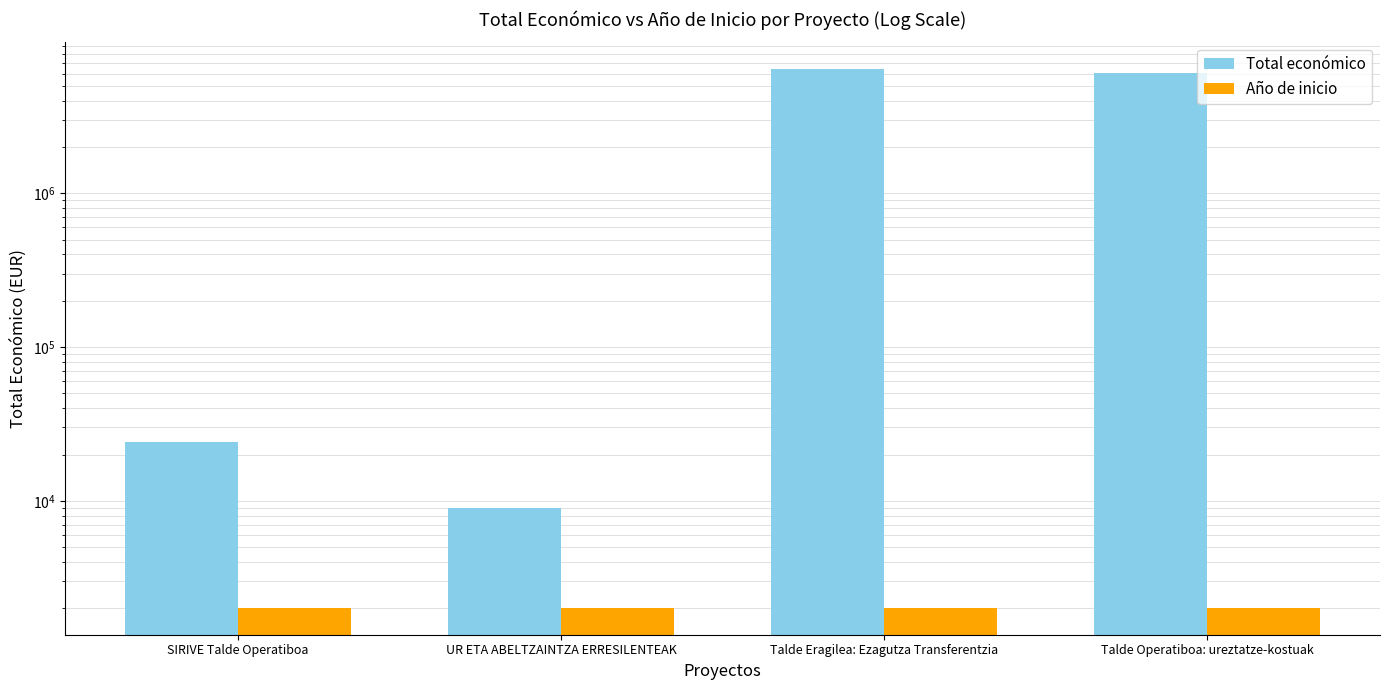

Does the chart contain any negative values?

No